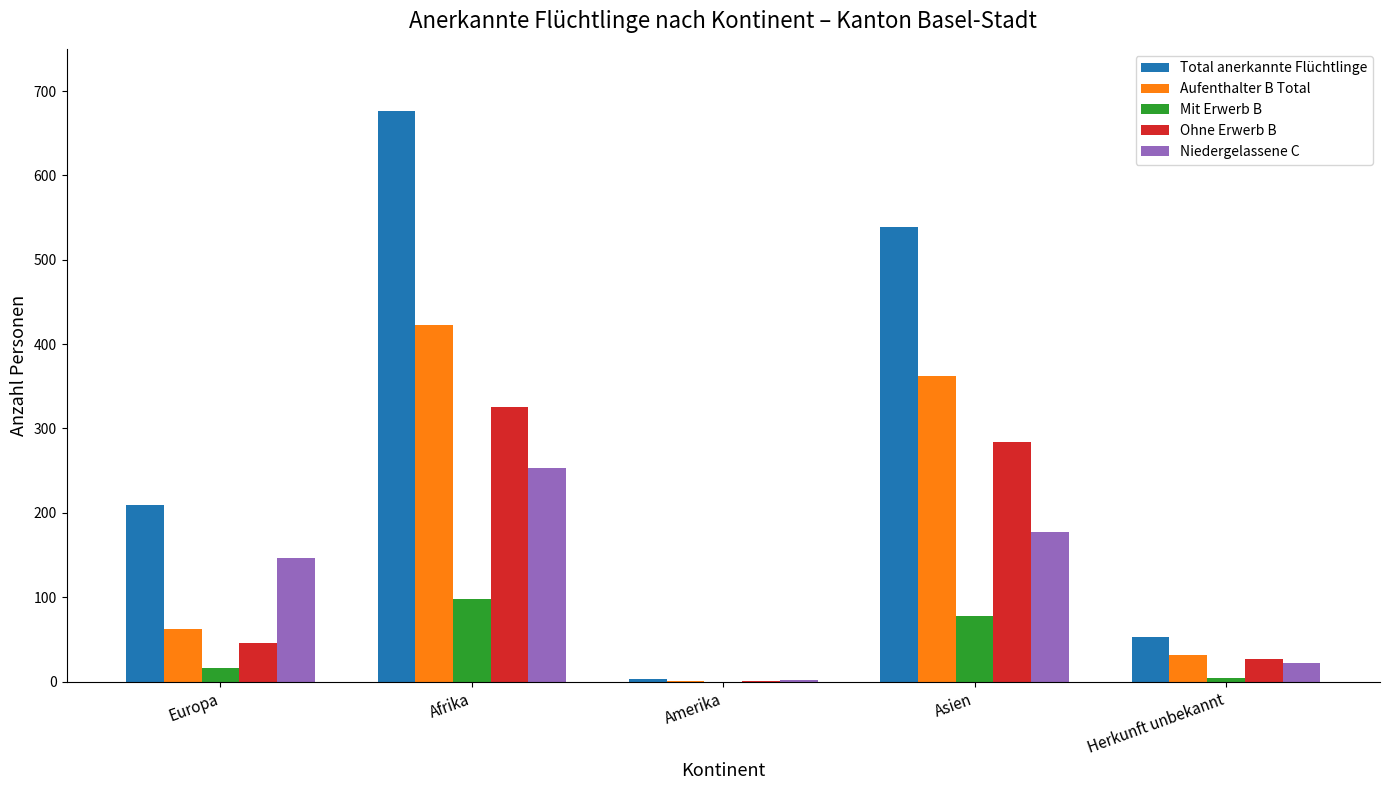

How many distinct data groups are displayed?

5